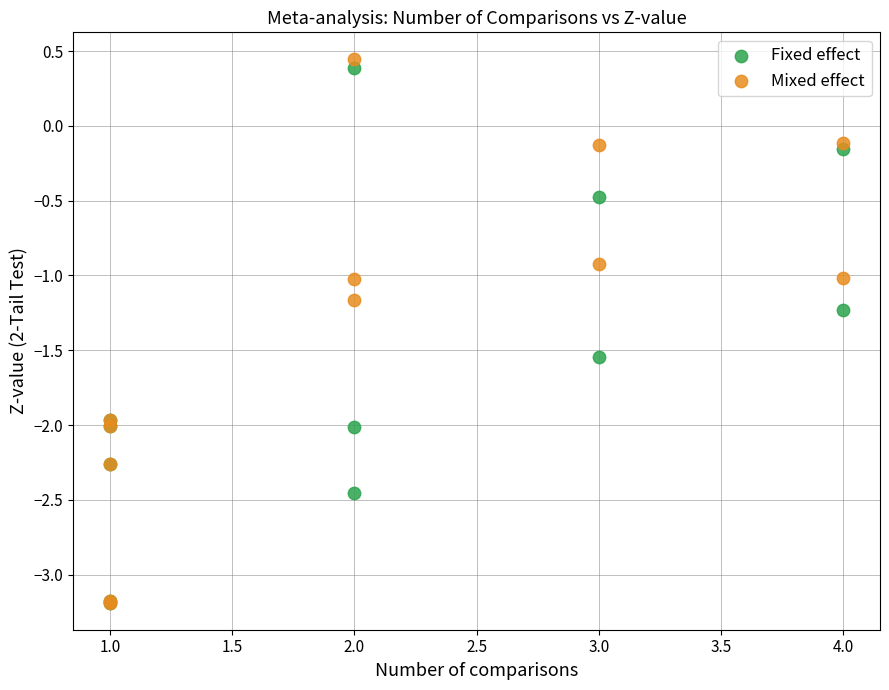

Which series contains the highest Y value?

Mixed effect